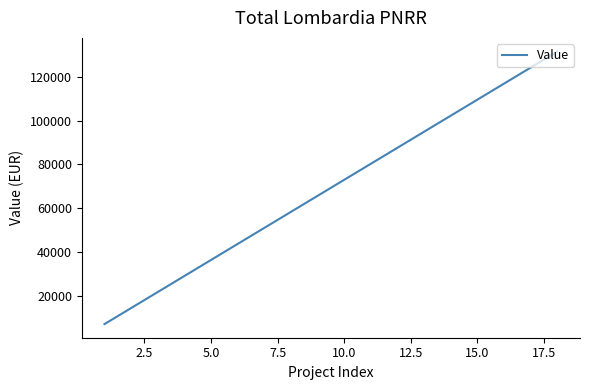

What is the difference between the maximum and minimum values?

124117